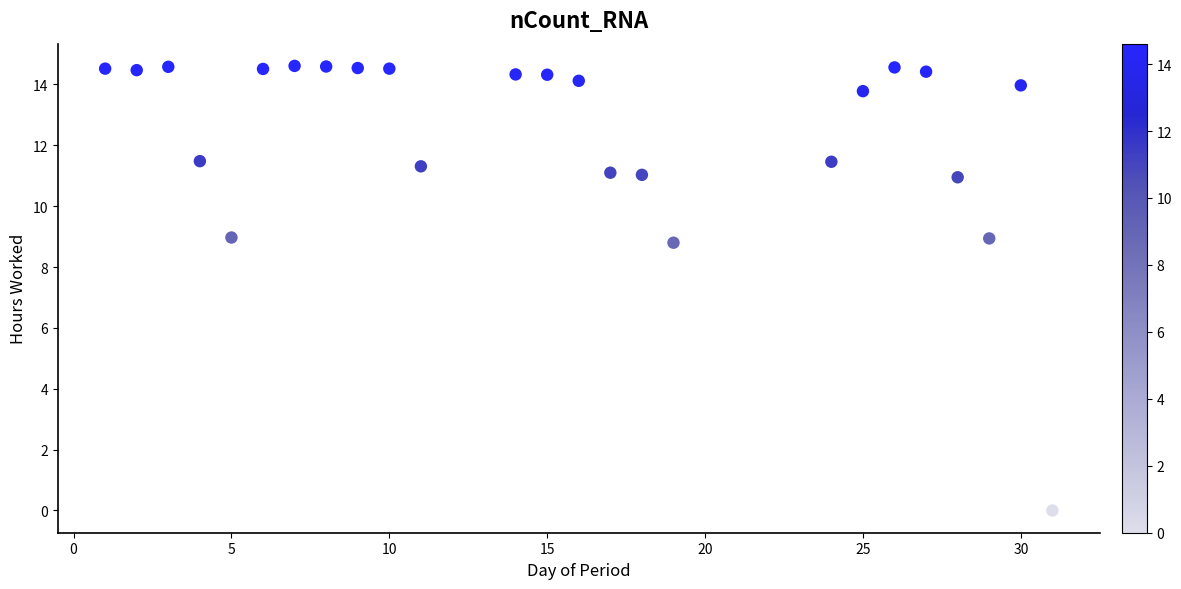

What is the range of X values (max minus min)?

30.0